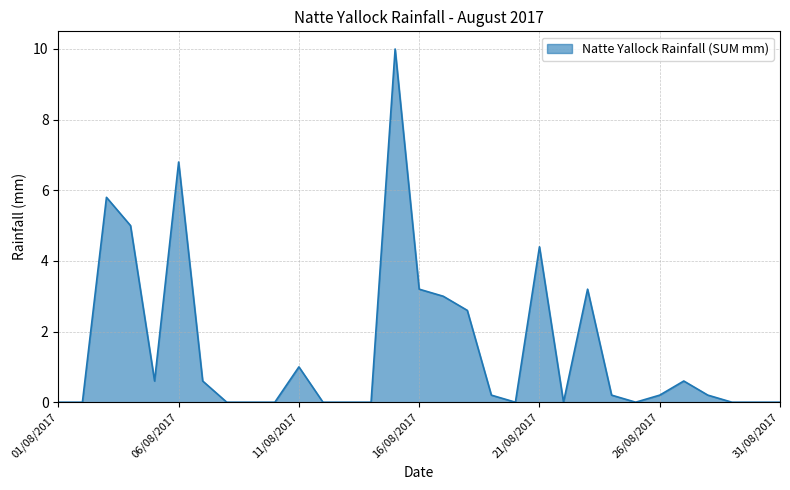

What is the difference between the maximum and minimum values?

10.0